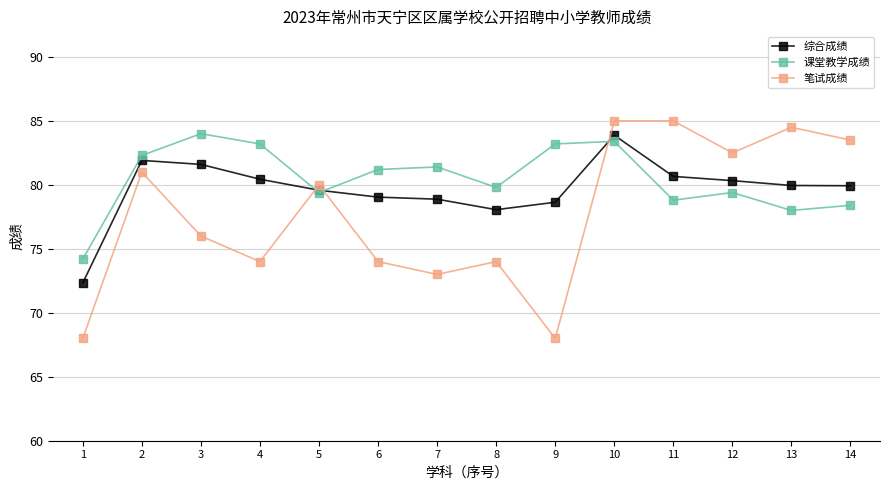

Between which two adjacent categories do 笔试成绩 and 课堂教学成绩 first intersect?

4 and 5